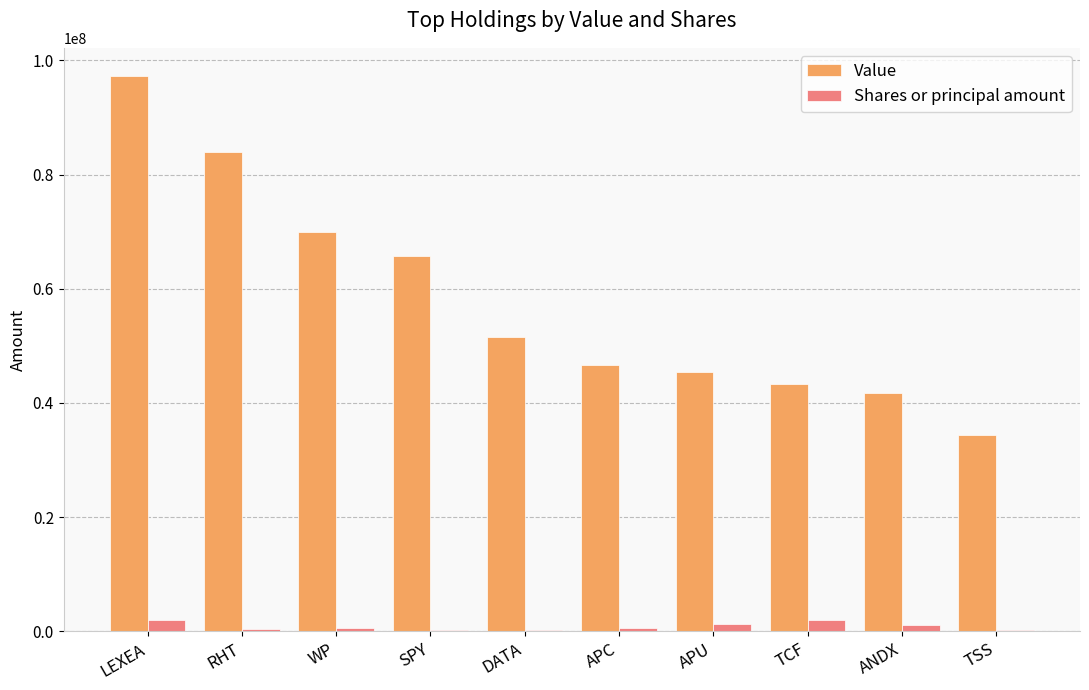

What is the greatest value displayed?

97309000